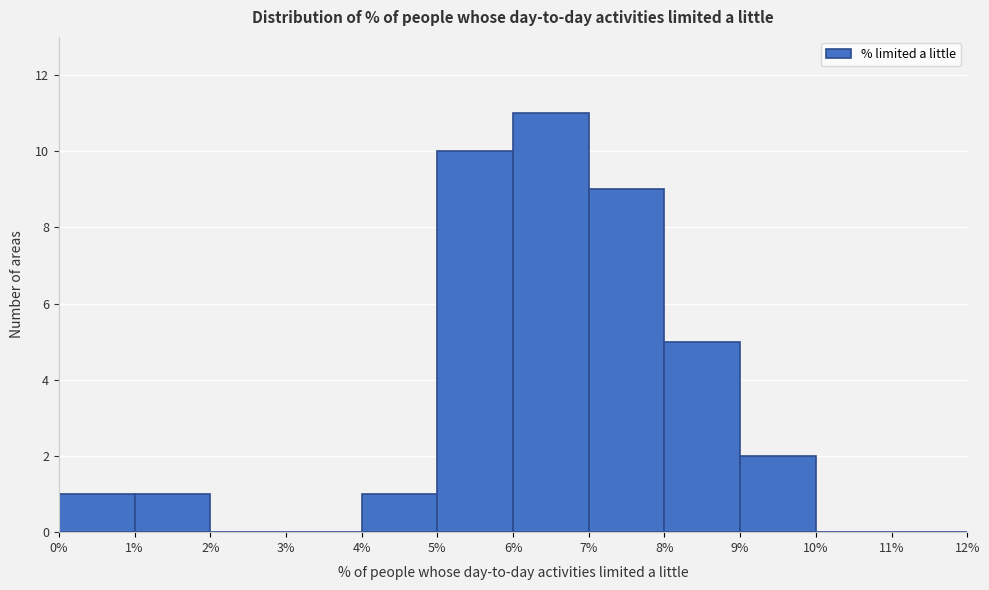

Reading left to right, transcribe this chart: for each bar, give the range it covers on the x-axis and its height. The values are not printed on the chart, so give them approximately, as read against the axis.

0% to 1%: 1
1% to 2%: 1
2% to 3%: 0
3% to 4%: 0
4% to 5%: 1
5% to 6%: 10
6% to 7%: 11
7% to 8%: 9
8% to 9%: 5
9% to 10%: 2
10% to 11%: 0
11% to 12%: 0